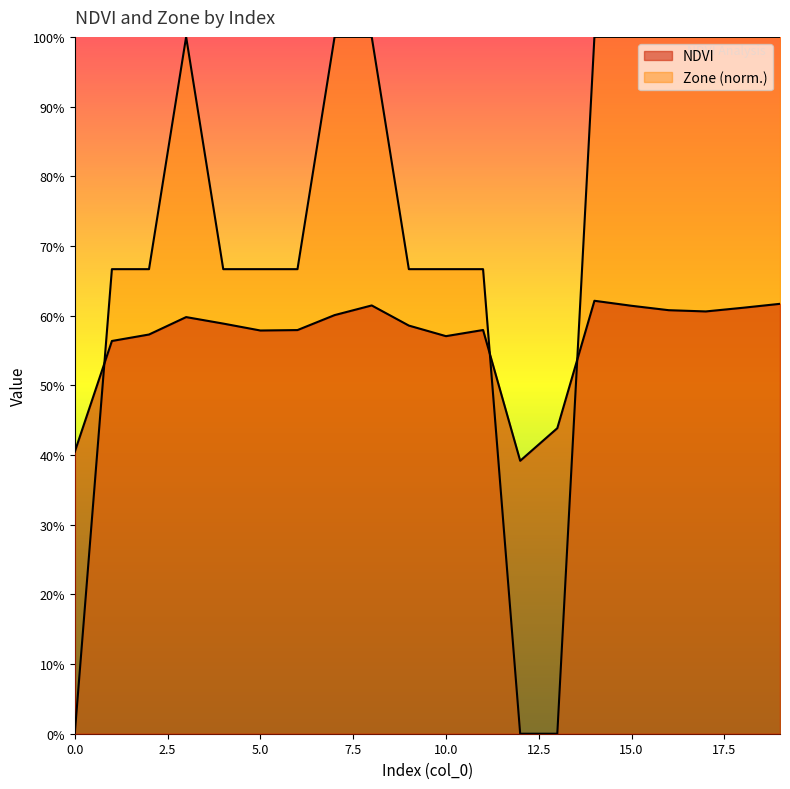

What is the greatest value displayed?

1.0